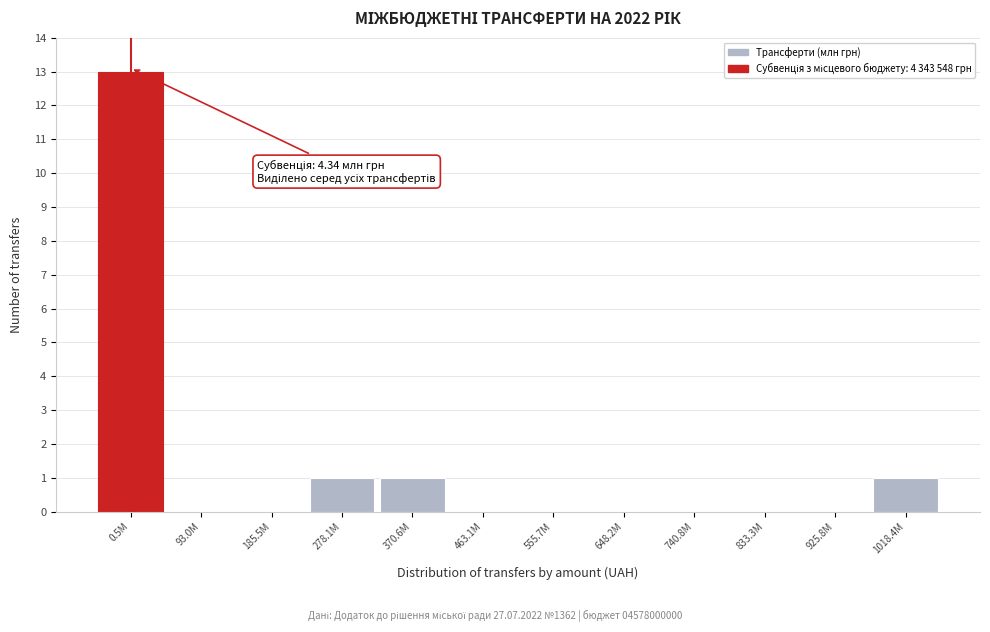

Reading left to right, list all the values displayed in this chart.

0.5M=13	93.0M=0	185.5M=0	278.1M=1	370.6M=1	463.1M=0	555.7M=0	648.2M=0	740.8M=0	833.3M=0	925.8M=0	1018.4M=1